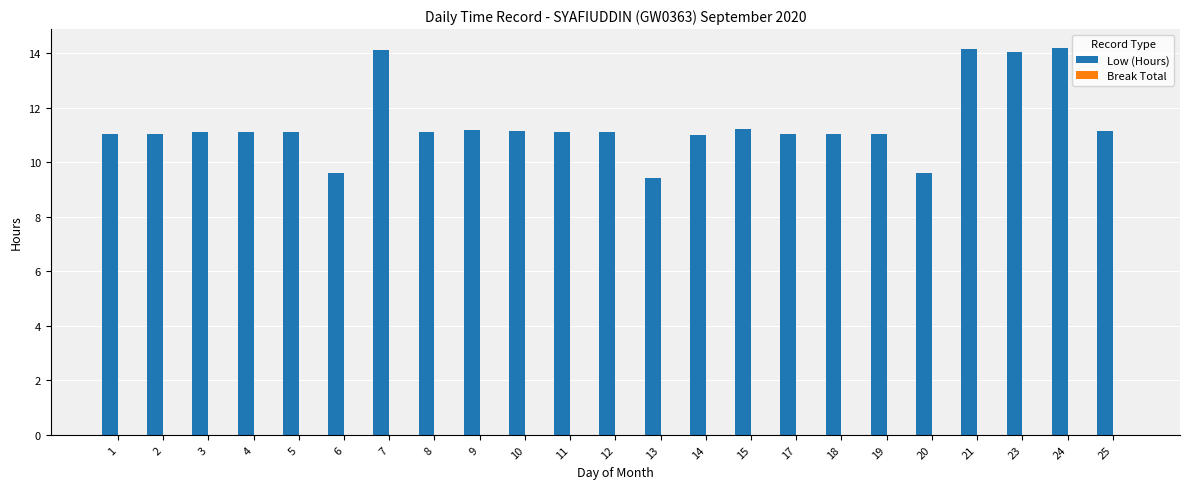

What is the minimum value shown in the chart?

9.4